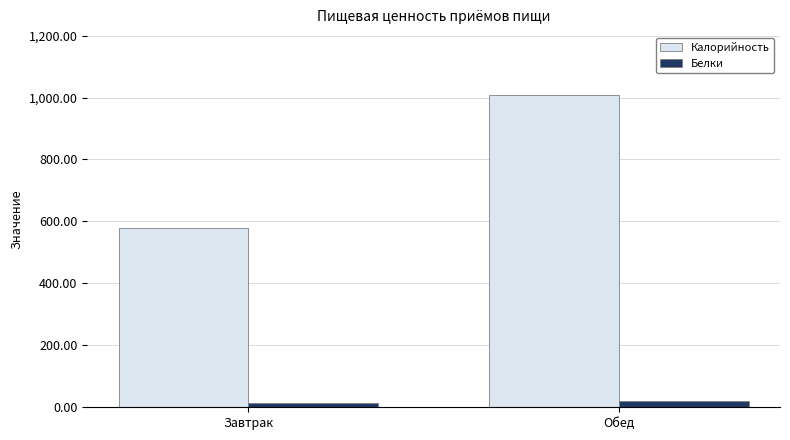

How many bars are there in each group?

2